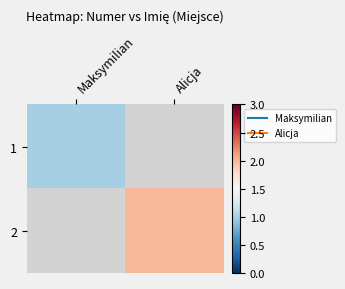

What value does the 1 series have at Maksymilian?

1.0